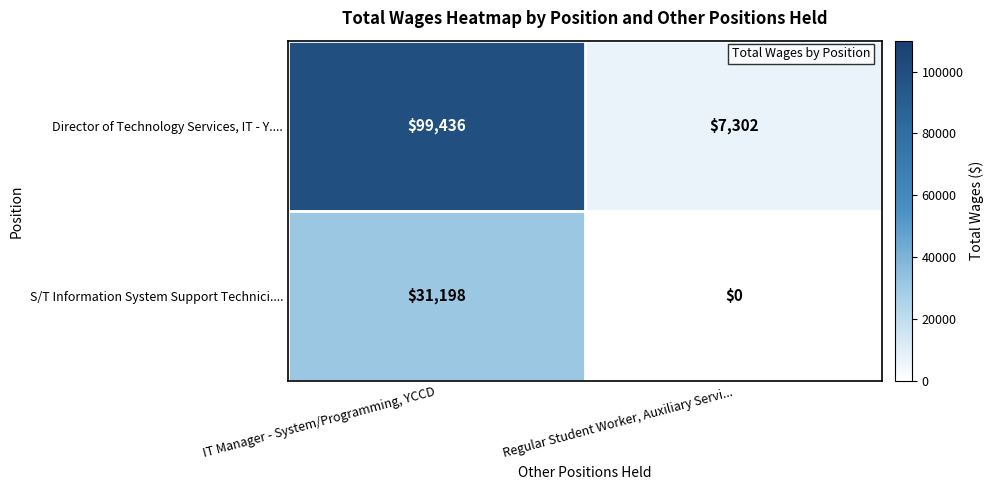

Rank the series by their average value, from highest to lowest.

Director of Technology Services, IT - Y...., S/T Information System Support Technici....